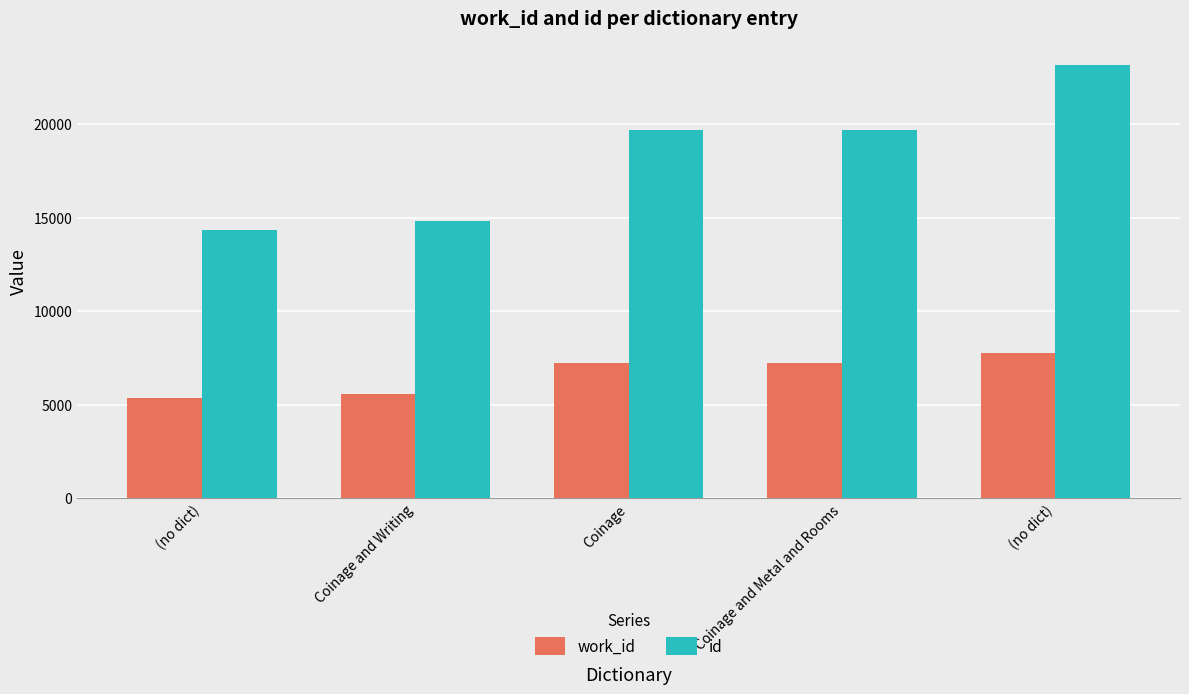

How many bars are there in total?

10